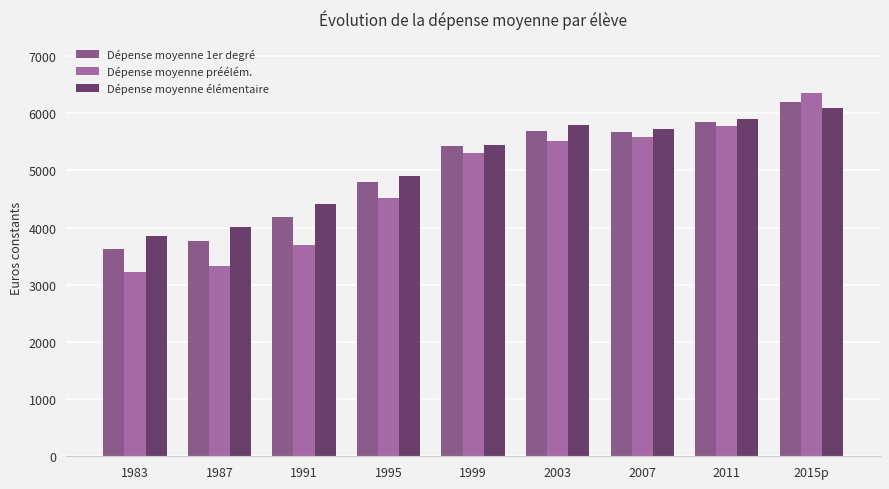

How many data points in Dépense moyenne 1er degré are less than 5430?

4